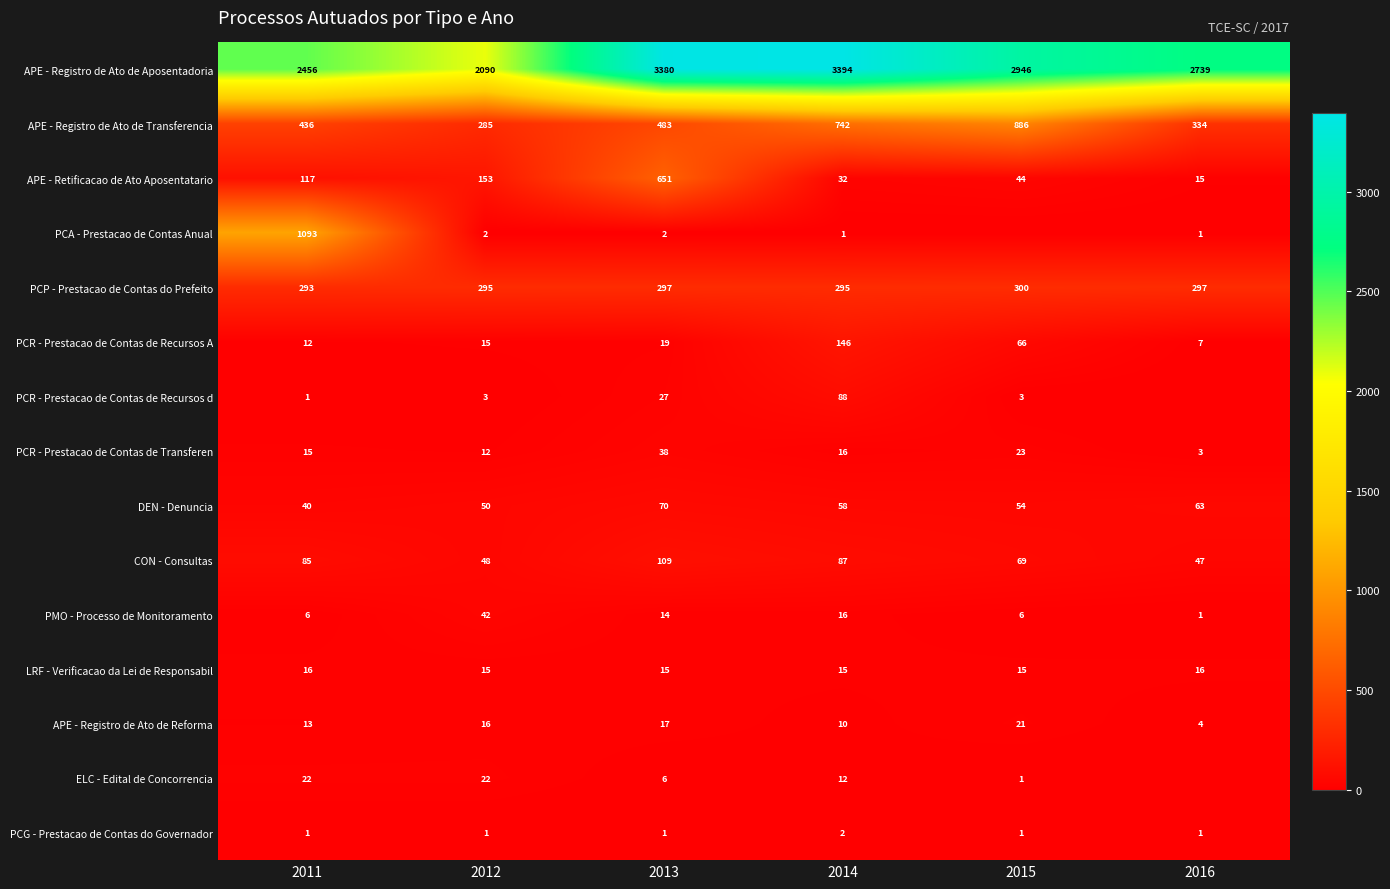

What is the maximum value shown in the chart?

3394